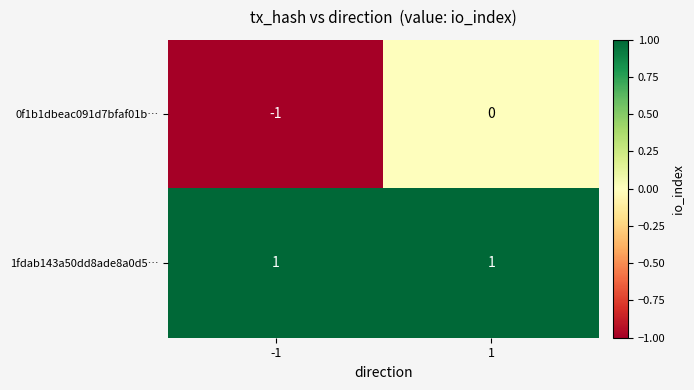

The 1fdab143a50dd8ade8a0d5… series shows 0 at 1. True or false?

False